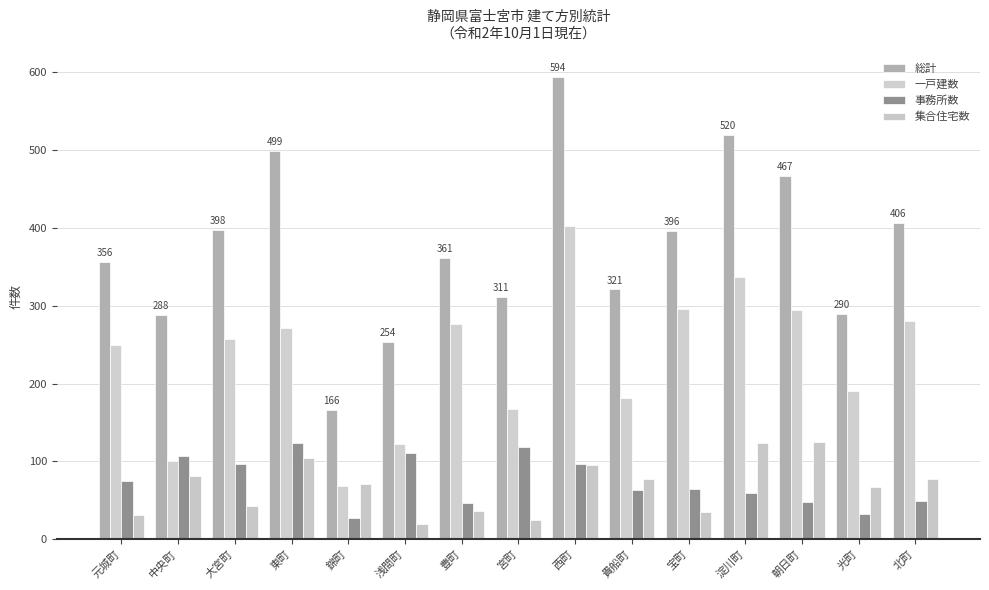

Reading left to right, list all the values displayed in this chart.

総計: 元城町=356	中央町=288	大宮町=398	東町=499	錦町=166	浅間町=254	豊町=361	宮町=311	西町=594	貴船町=321	宝町=396	淀川町=520	朝日町=467	光町=290	北町=406
一戸建数: 元城町=250	中央町=100	大宮町=258	東町=271	錦町=68	浅間町=123	豊町=277	宮町=168	西町=402	貴船町=181	宝町=296	淀川町=337	朝日町=294	光町=191	北町=280
事務所数: 元城町=75	中央町=107	大宮町=97	東町=124	錦町=27	浅間町=111	豊町=47	宮町=118	西町=97	貴船町=63	宝町=65	淀川町=59	朝日町=48	光町=32	北町=49
集合住宅数: 元城町=31	中央町=81	大宮町=43	東町=104	錦町=71	浅間町=20	豊町=37	宮町=25	西町=95	貴船町=77	宝町=35	淀川町=124	朝日町=125	光町=67	北町=77